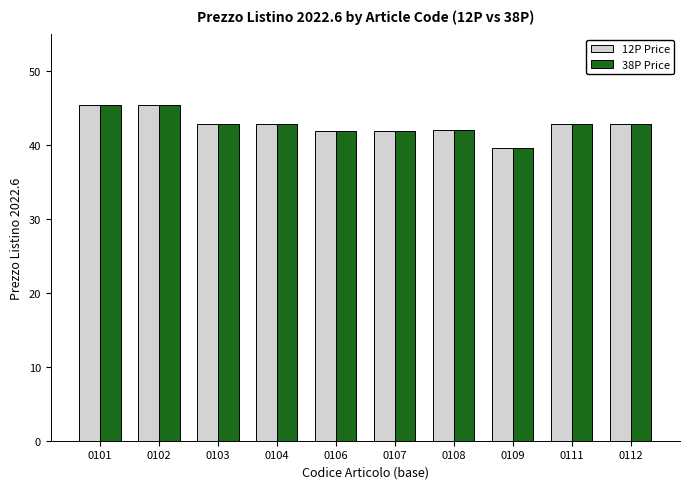

What is the difference between the second highest and second lowest values in the 12P Price series?

3.5